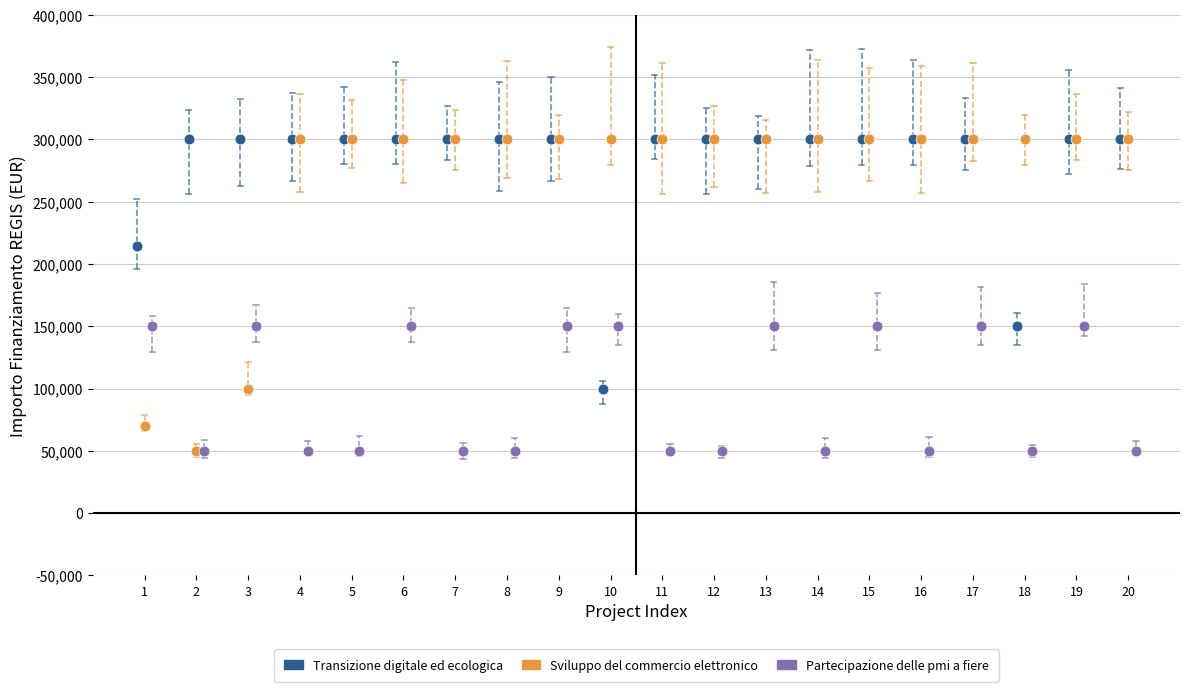

Which series has the largest Y range (max minus min)?

Sviluppo del commercio elettronico